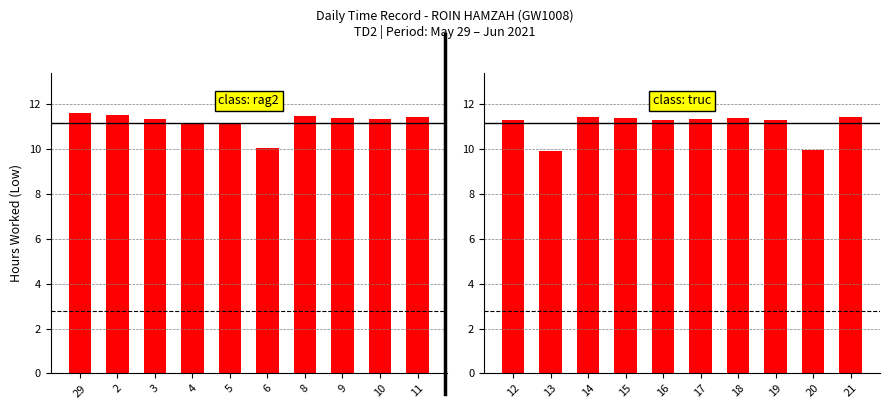

The value at 12 is 16.2. True or false?

False